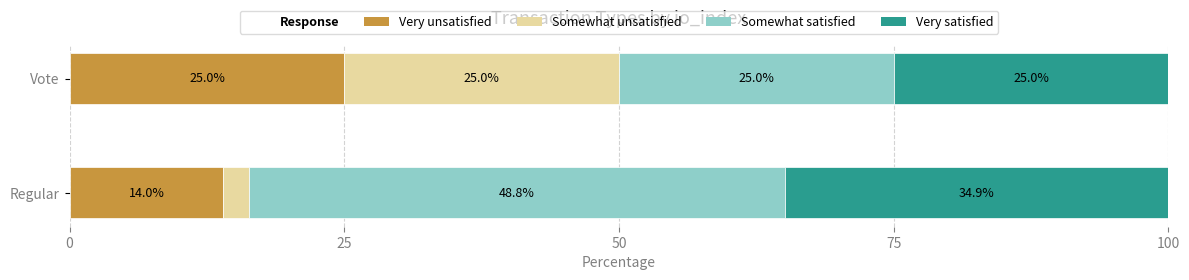

Rank the categories by Very unsatisfied value from highest to lowest.

Vote, Regular